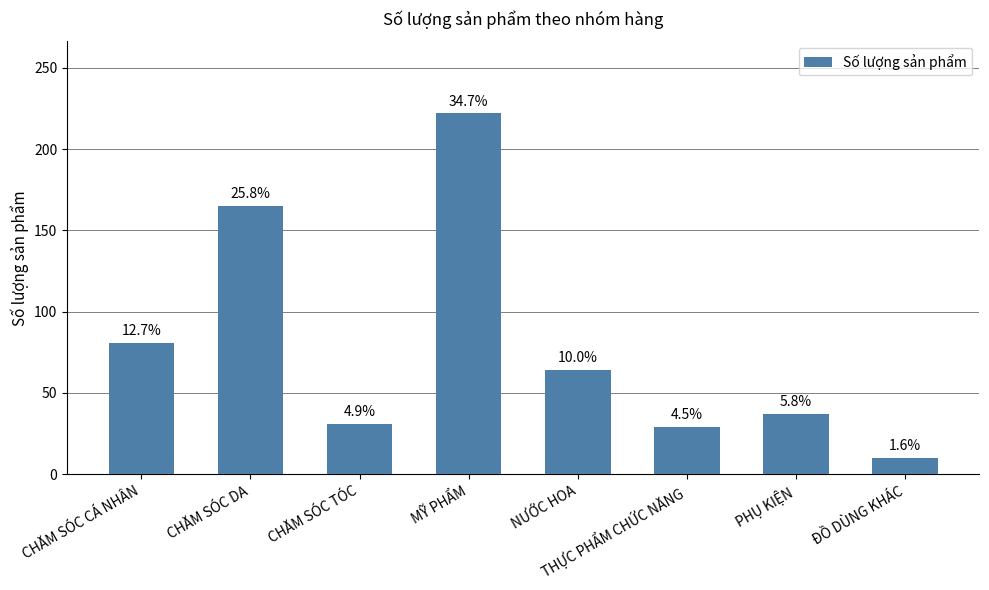

Rank the categories by value from lowest to highest.

ĐỒ DÙNG KHÁC, THỰC PHẨM CHỨC NĂNG, CHĂM SÓC TÓC, PHỤ KIỆN, NƯỚC HOA, CHĂM SÓC CÁ NHÂN, CHĂM SÓC DA, MỸ PHẨM